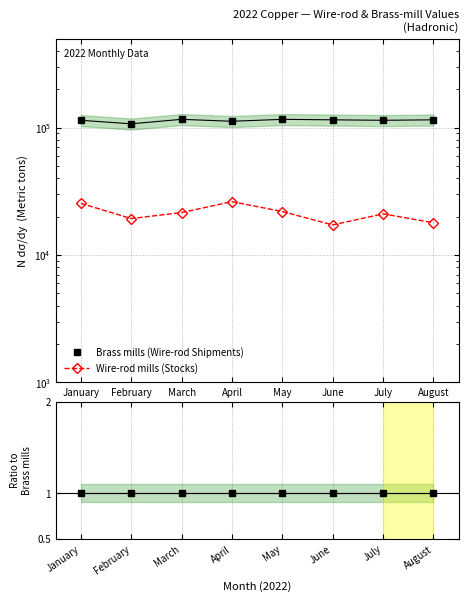

At which category does the chart reach its peak across all series?

January